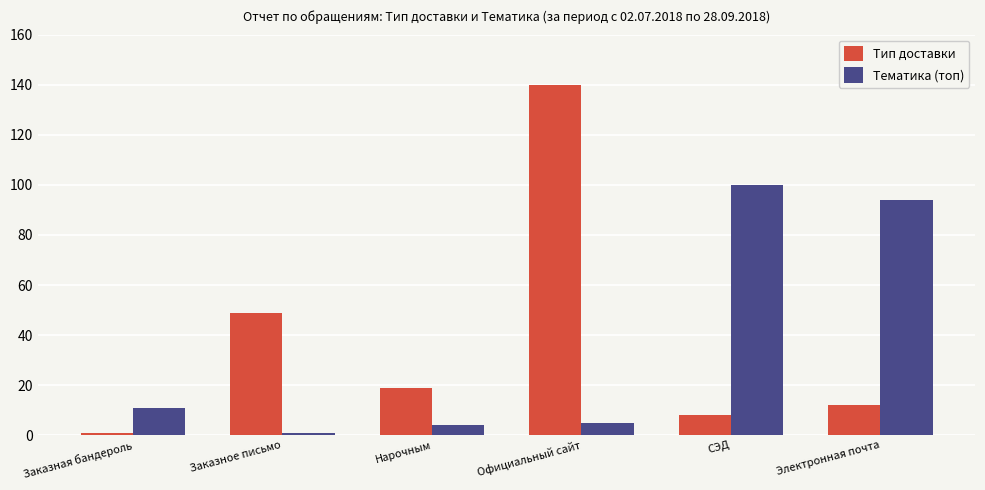

Which series has the widest spread of values?

Тип доставки